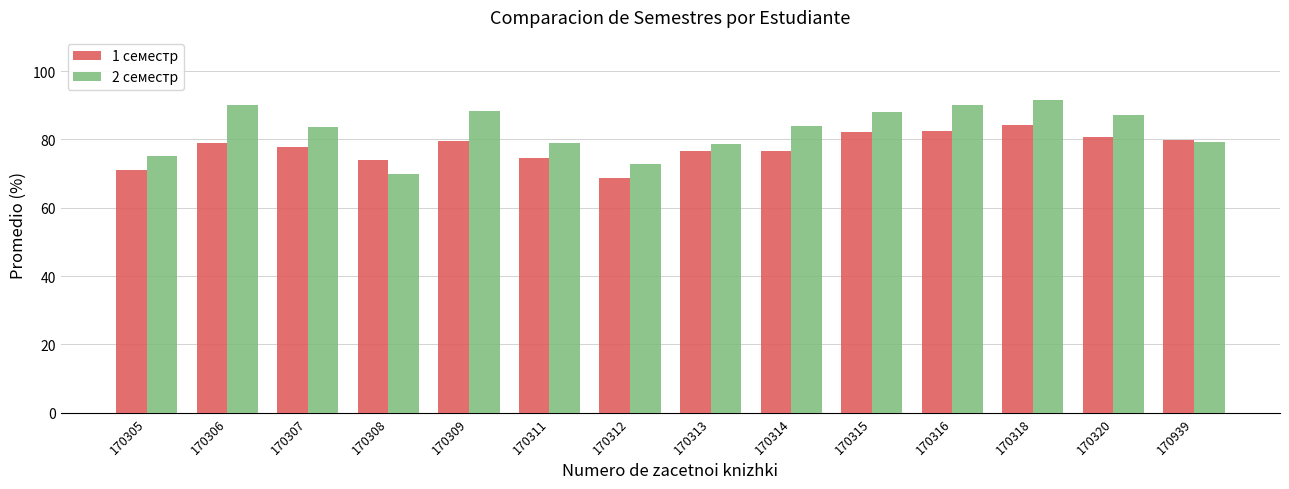

What is the highest value of the 2 семестр series?

91.5